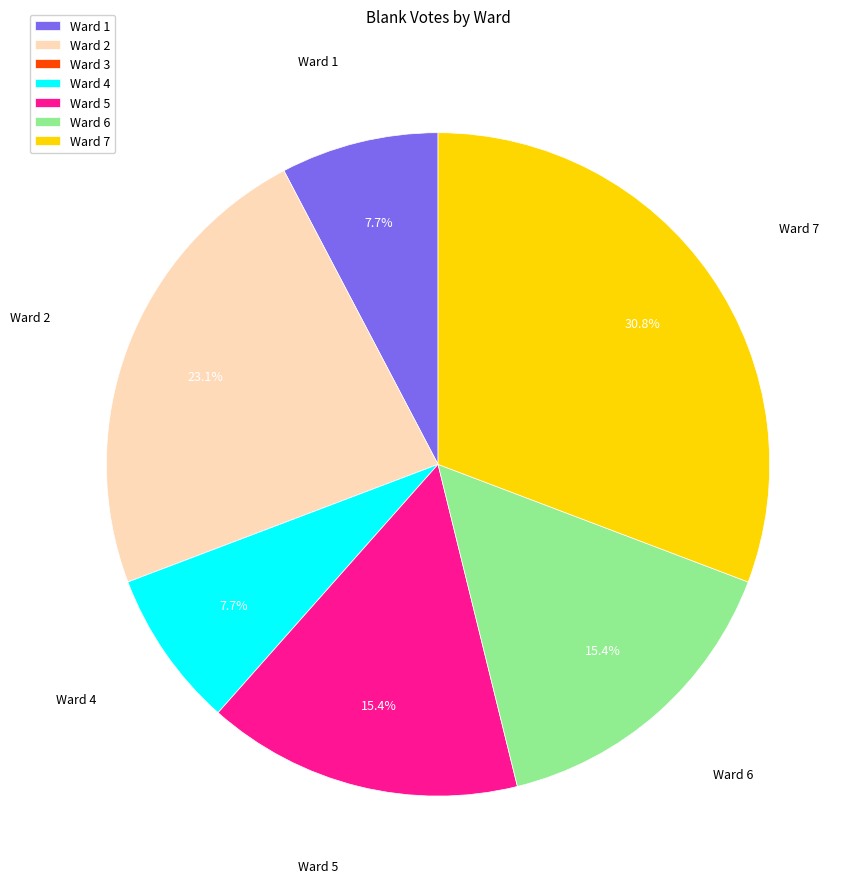

What is the largest slice in the pie chart?

Ward 7